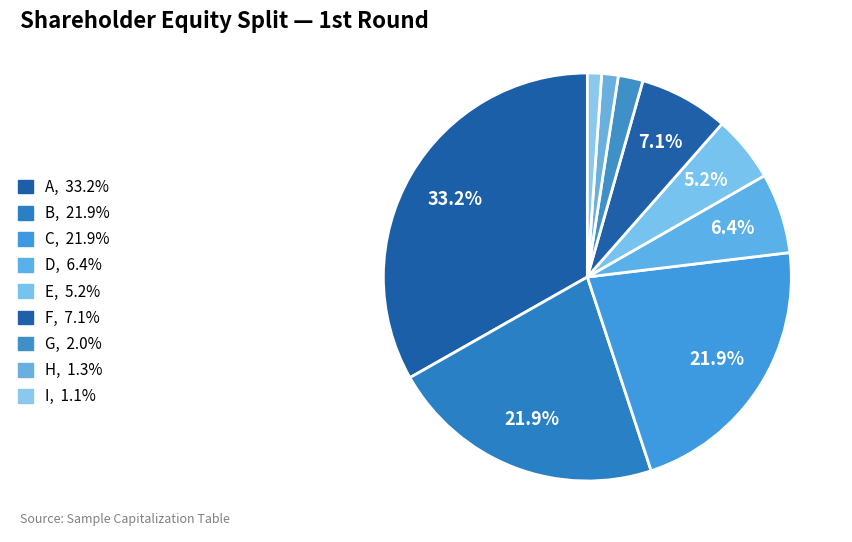

What percentage is the B slice, to the nearest percent?

22%